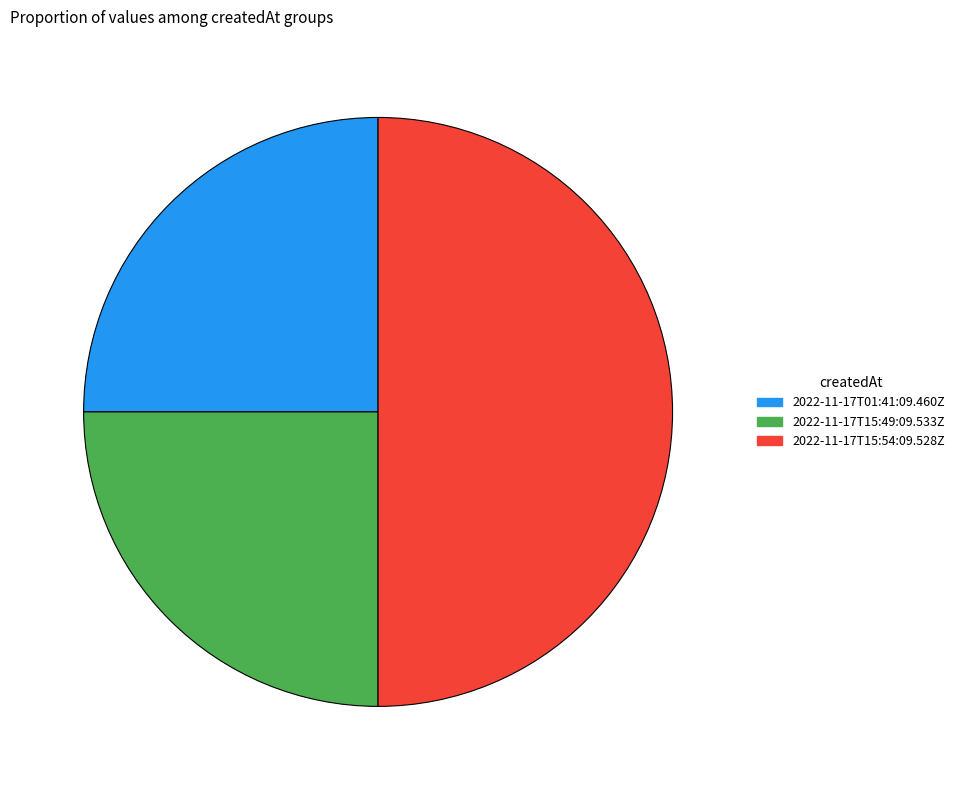

Is it true that 2022-11-17T15:54:09.528Z is 44% of the pie?

False